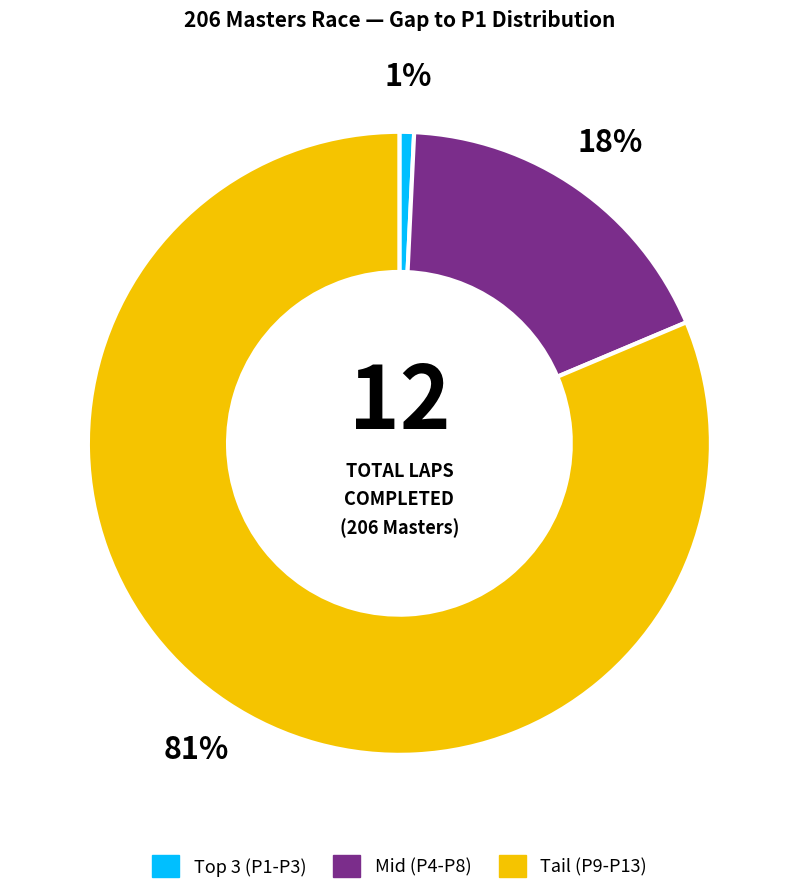

To the nearest percent, what is the average slice percentage?

33%